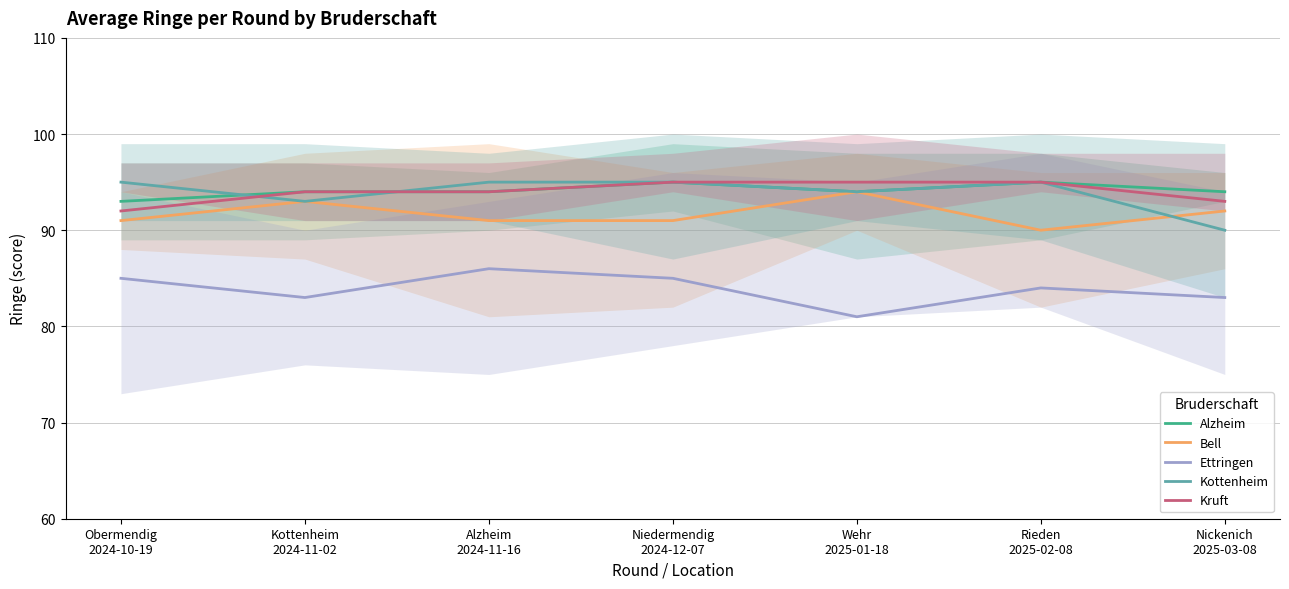

True or false: Kruft and Bell cross at least once.

False